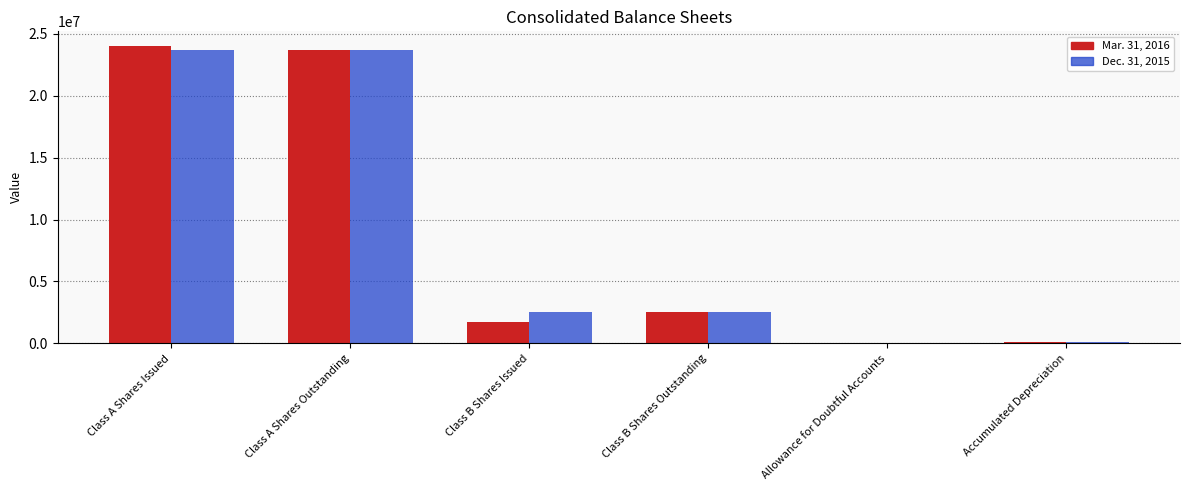

What is the greatest value displayed?

23993000